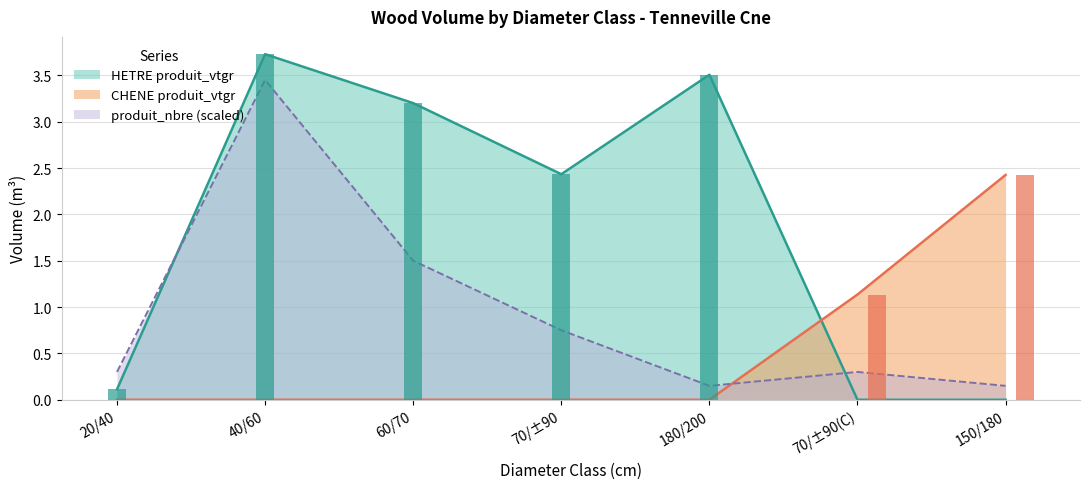

The produit_nbre series shows 0.1 at 150/180. True or false?

True